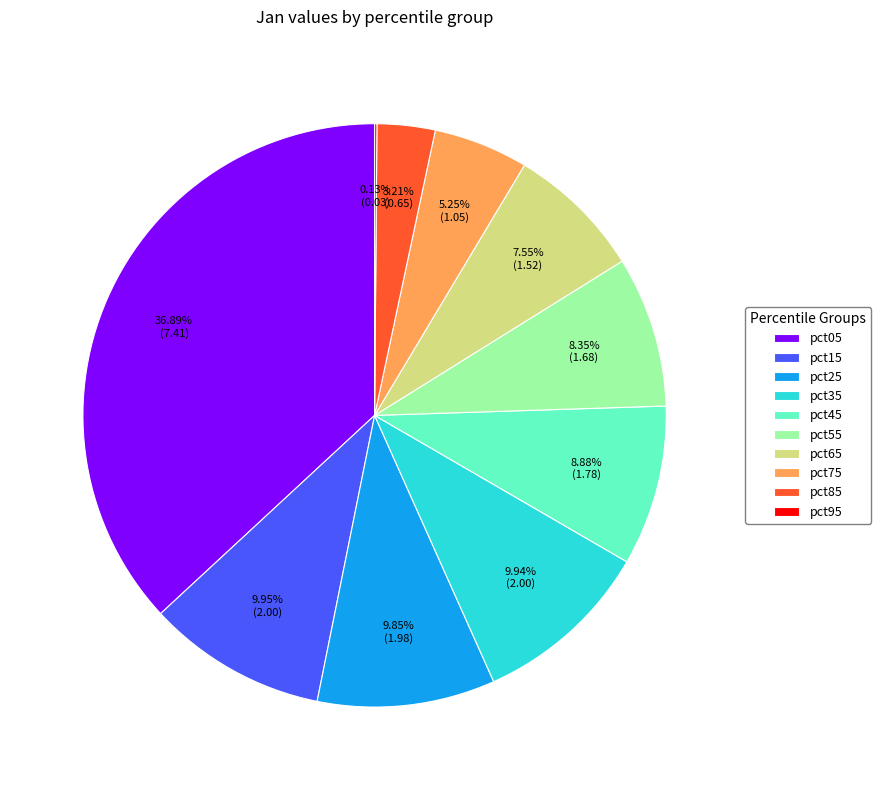

What is the total percentage of pct15 and pct05?

46.8%